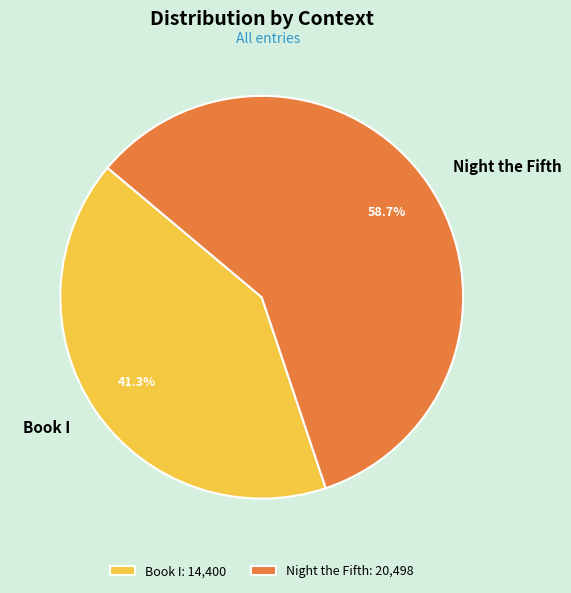

Combined, what portion of the pie is Night the Fifth and Book I?

100.0%